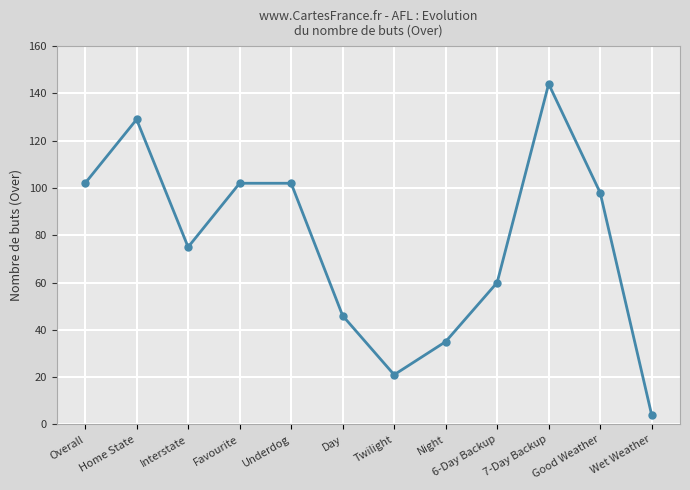

How many lines are shown in the chart?

1